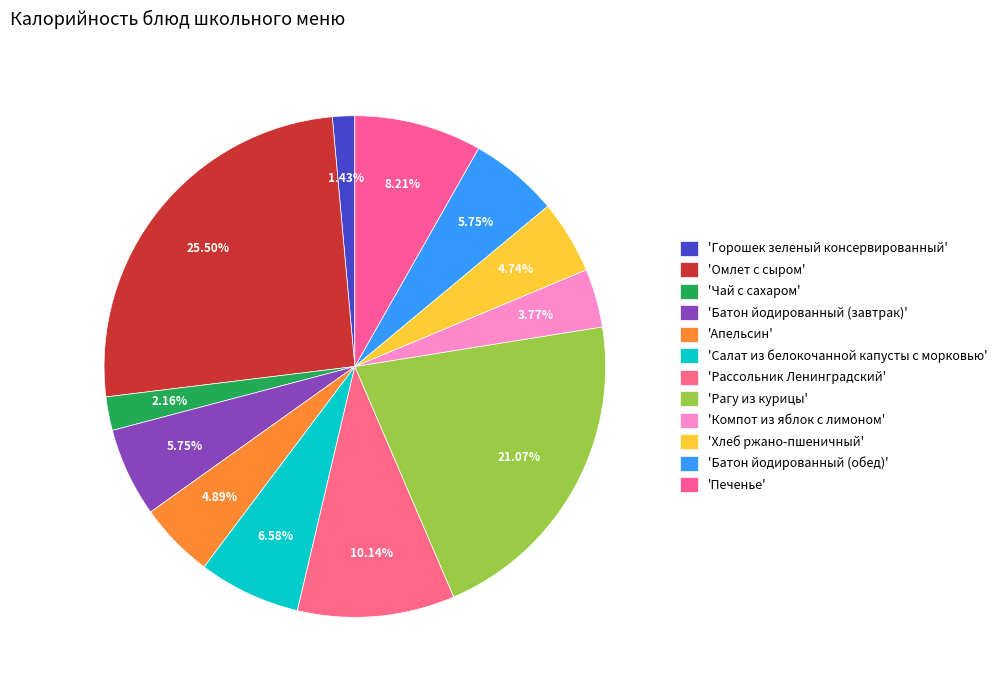

How many slices are in this pie chart?

12